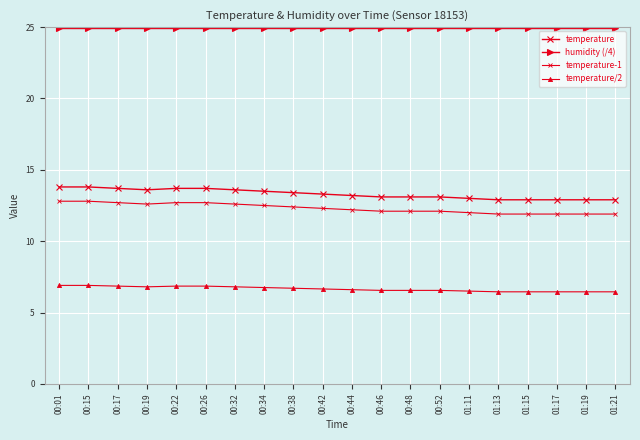

What is the maximum value for humidity (/4)?

25.0